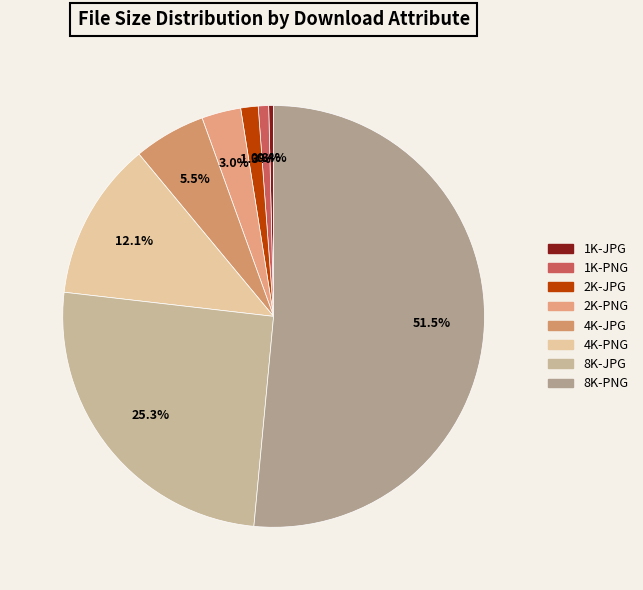

What percentage is the 2K-PNG slice, to the nearest percent?

3%